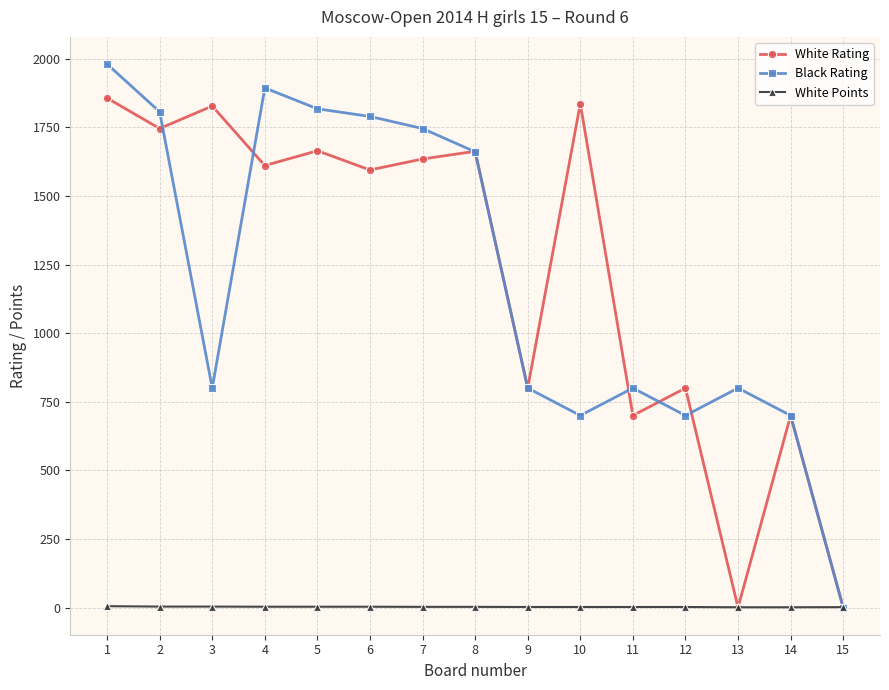

How many times do White Points and Black Rating cross each other?

1